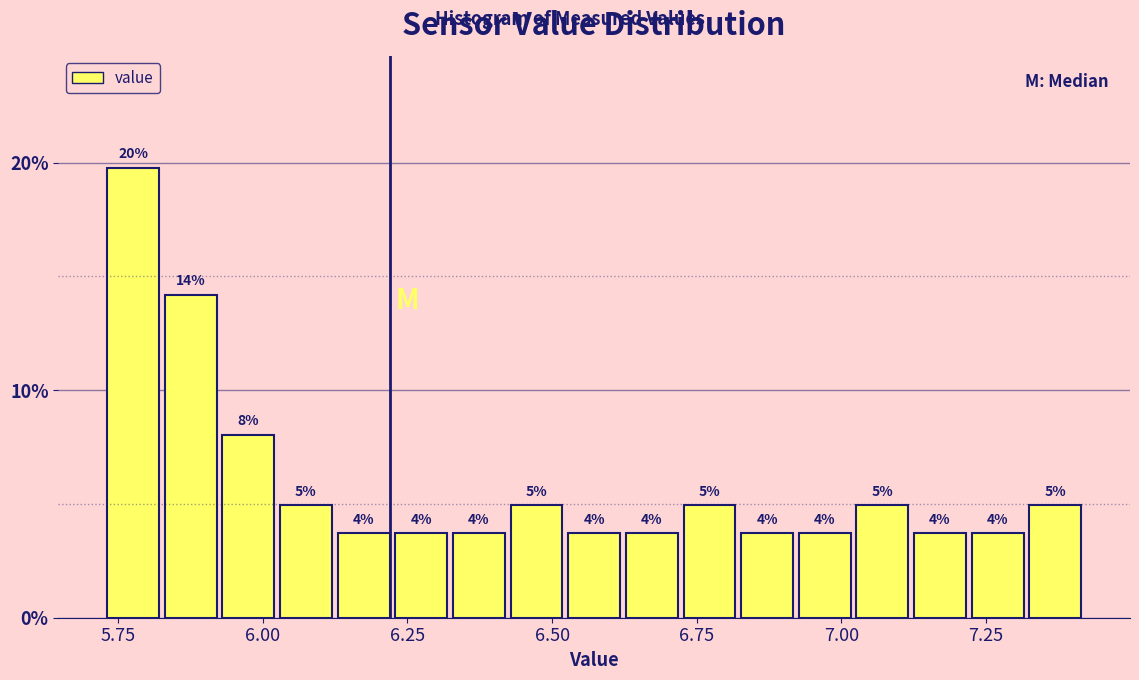

Around what value on the x-axis is the tallest bar? Give the approximate position of its centre, as read against the axis.

5.80